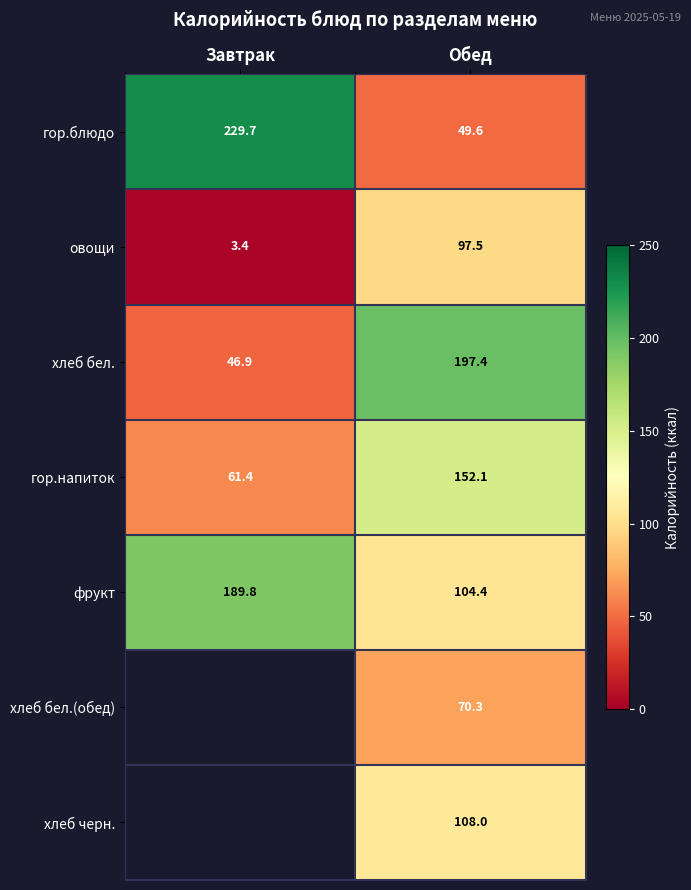

What is the greatest value displayed?

229.7